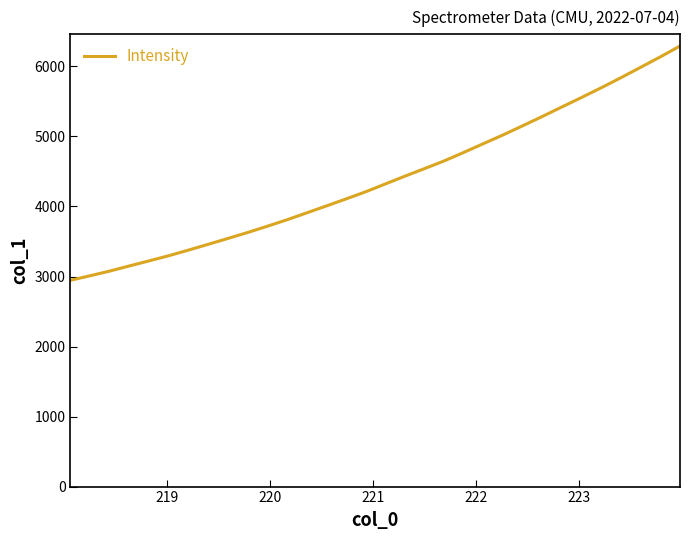

What is the difference between the maximum and minimum values?

3345.3